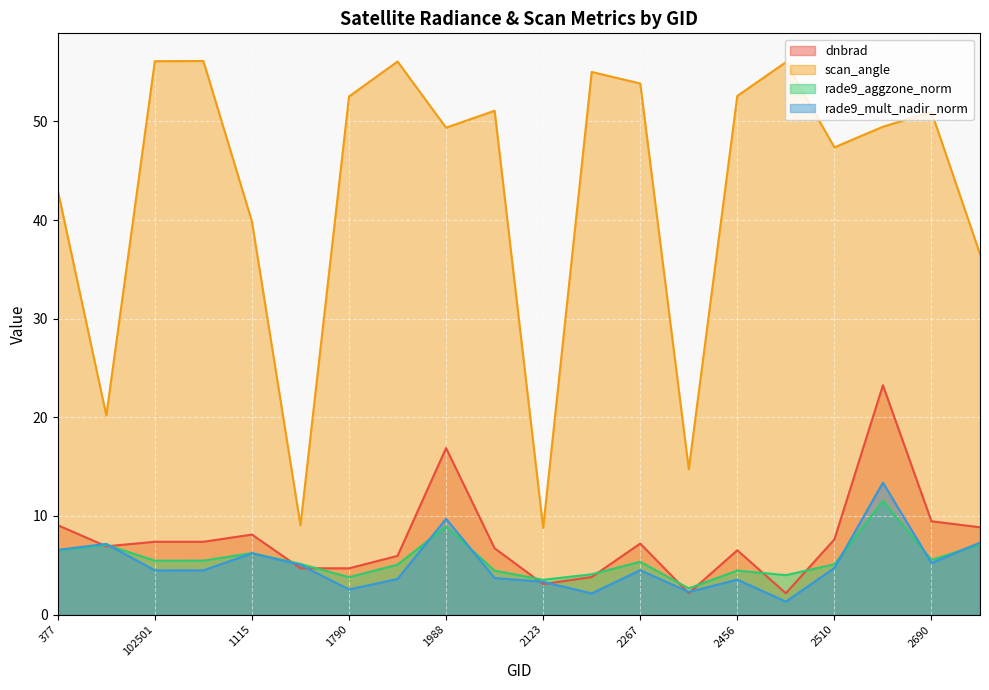

What is the spread (max minus min) of values at 2249?

52.9